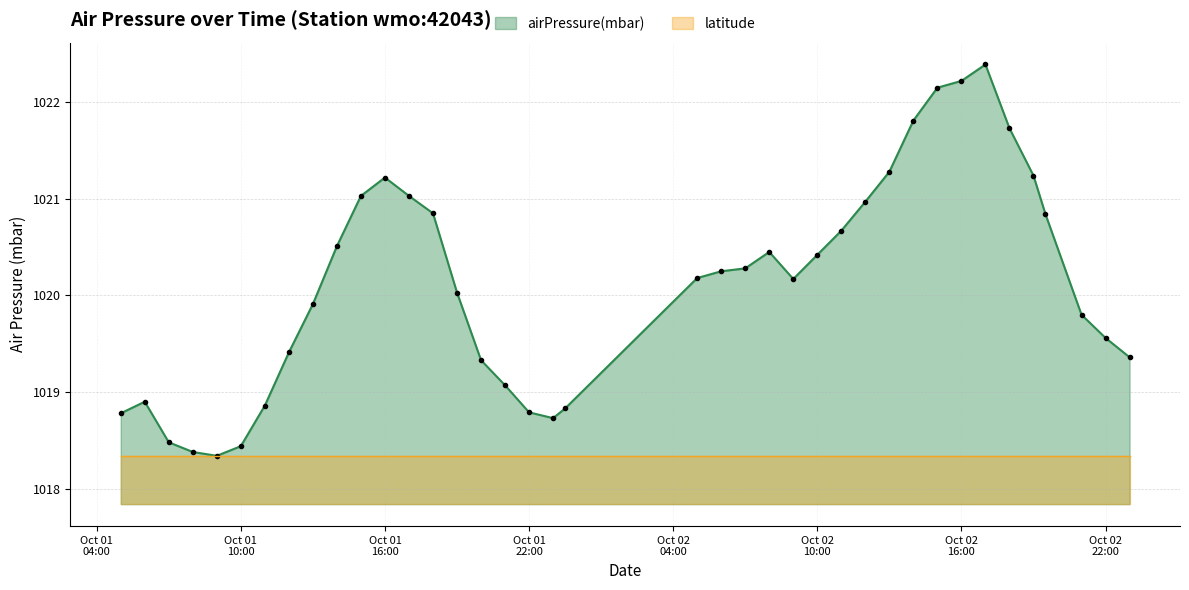

True or false: airPressure(mbar) has more than 2 points higher than both neighbors.

True